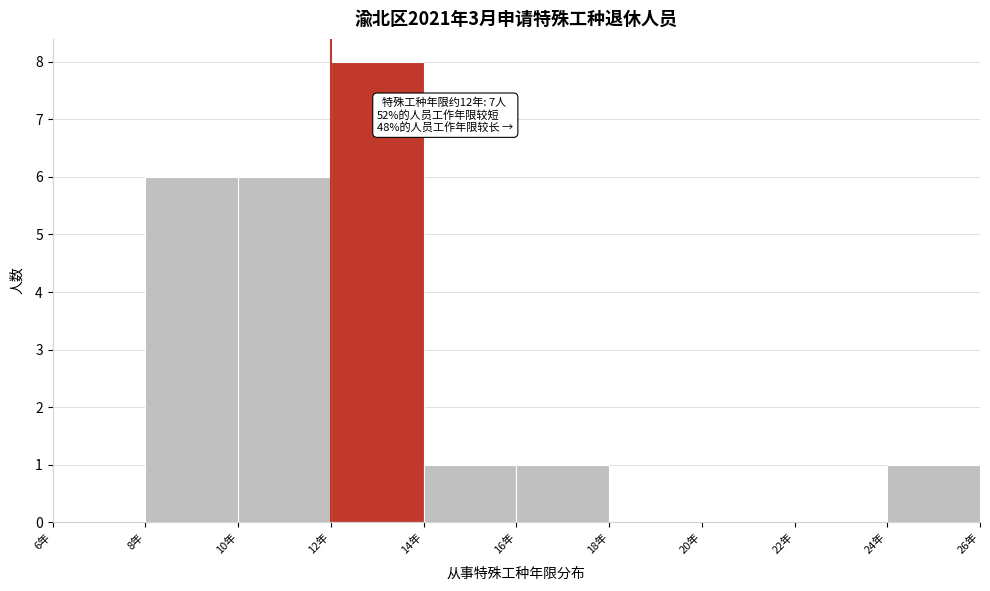

Which range on the x-axis has the tallest bar?

12 to 14